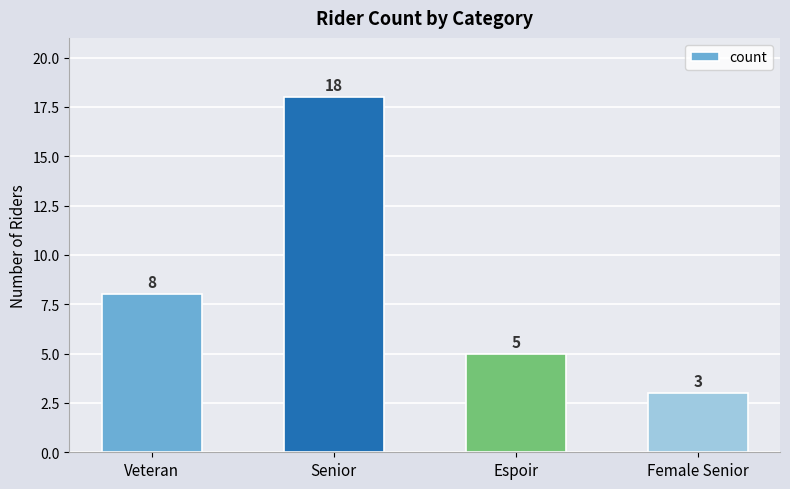

Approximately how many times larger is the value at Veteran compared to Senior?

0.4